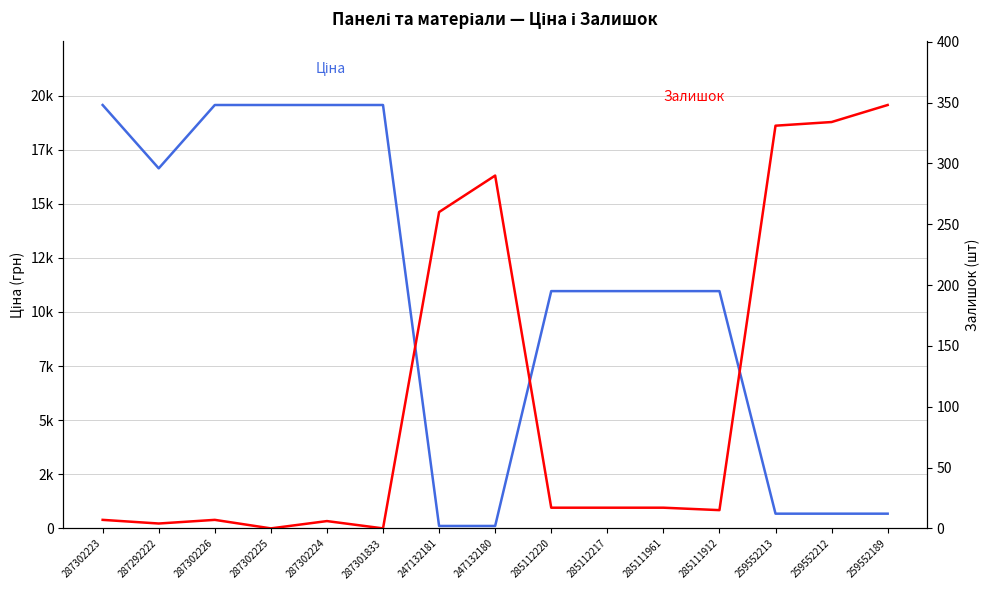

At how many categories does at least one series exceed 15490?

6